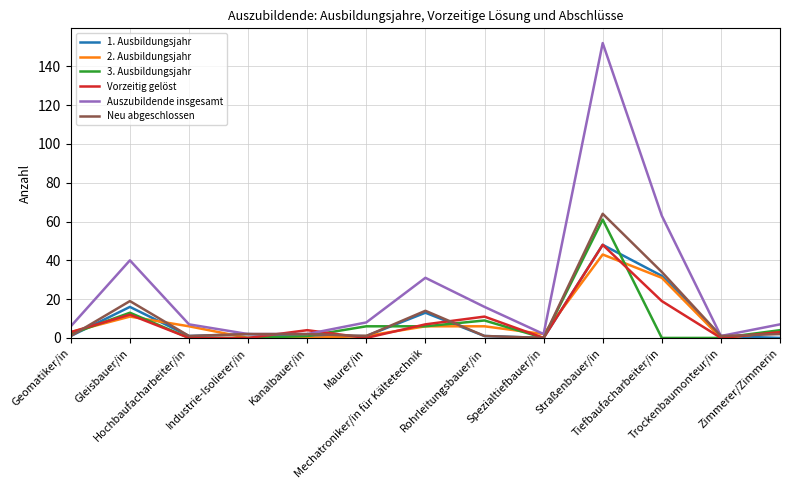

Reading right to left, transcribe all the data shown in this chart.

1. Ausbildungsjahr: 0	1	32	48	0	1	13	1	1	2	1	16	1
2. Ausbildungsjahr: 3	0	31	43	2	6	6	1	0	0	6	11	3
3. Ausbildungsjahr: 4	0	0	61	0	9	6	6	1	0	0	13	2
Vorzeitig gelöst: 3	0	19	48	0	11	7	0	4	0	0	12	3
Auszubildende insgesamt: 7	1	63	152	2	16	31	8	2	2	7	40	6
Neu abgeschlossen: 2	1	34	64	0	1	14	1	2	2	1	19	1